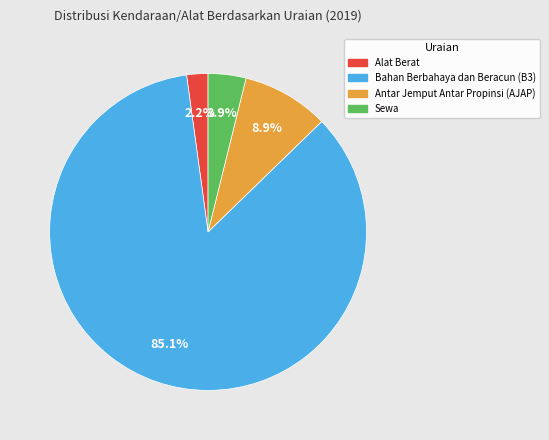

To the nearest percent, what portion does Antar Jemput Antar Propinsi (AJAP) represent?

9%